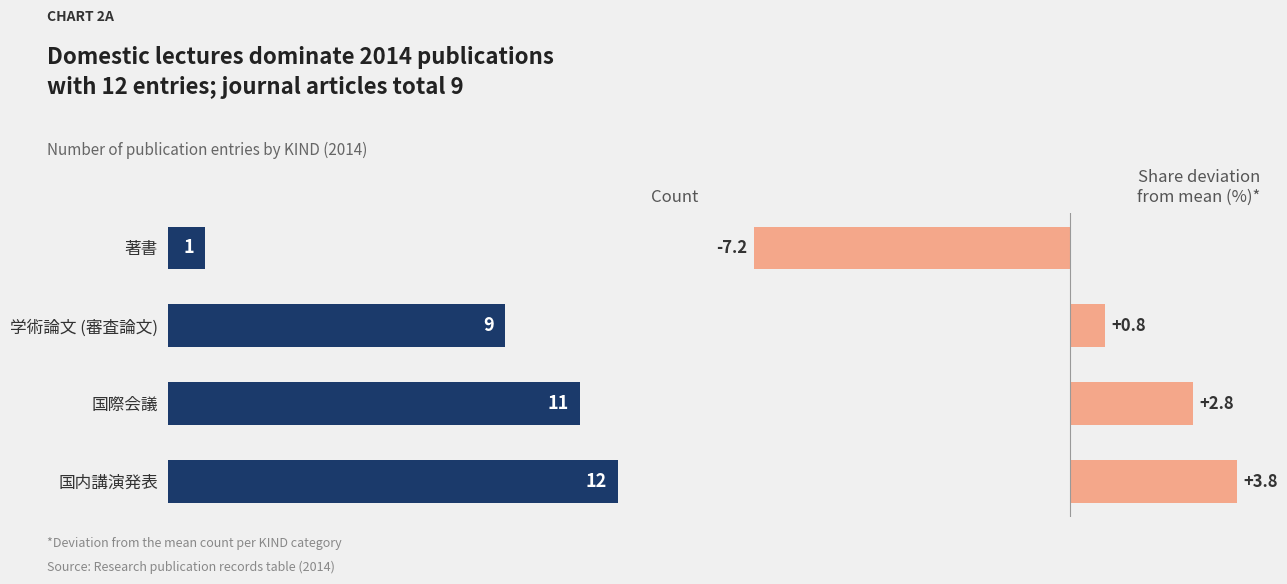

Which series has the widest spread of values?

Count